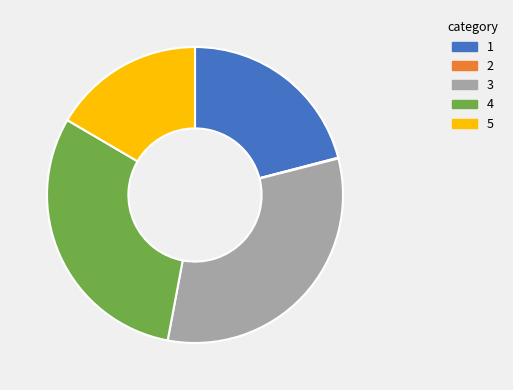

Is there any slice that represents more than half of the pie?

No